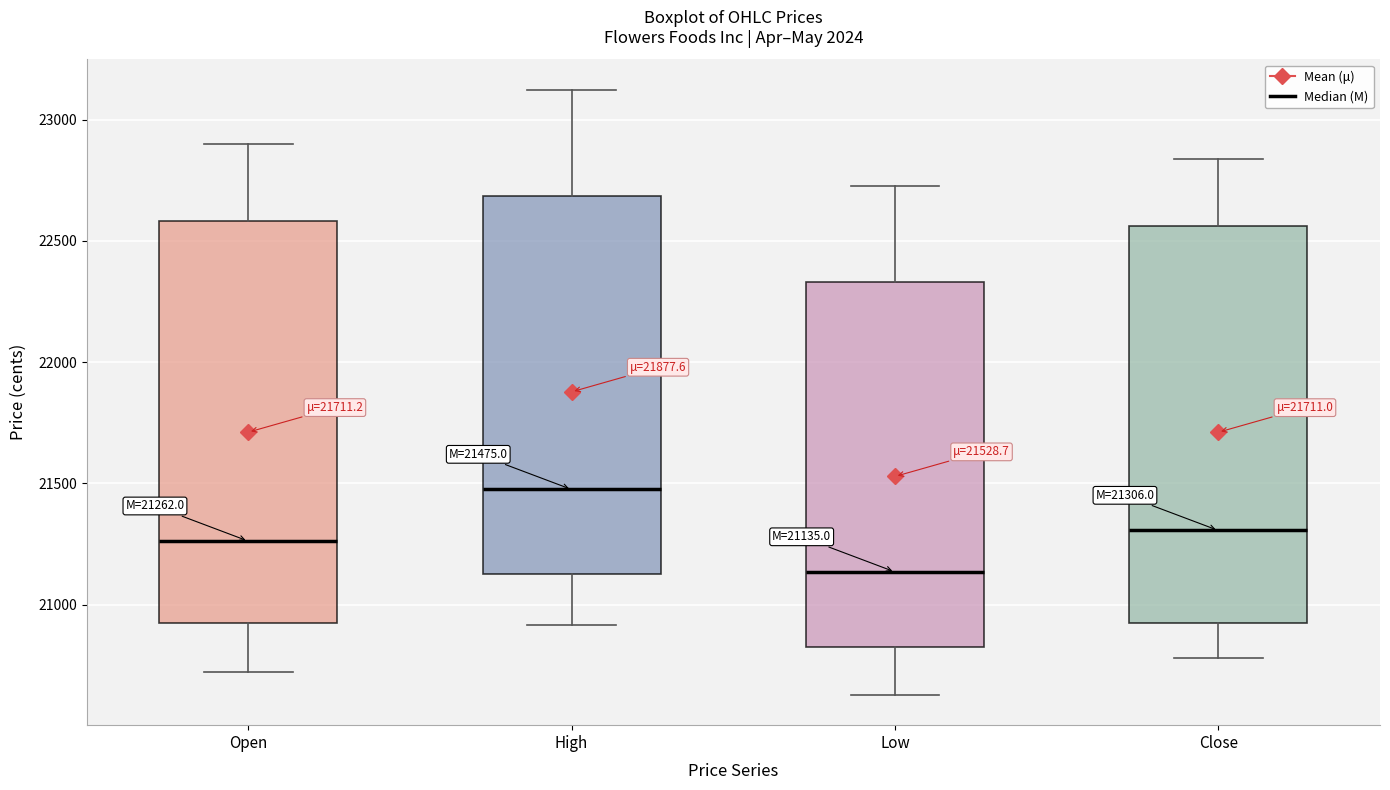

Which box's median line is the highest?

High